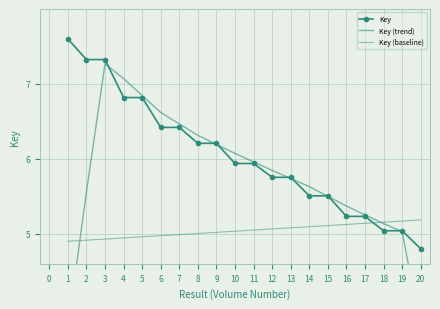

Which series ends up on top after the final intersection of Key and Key (trend)?

Key